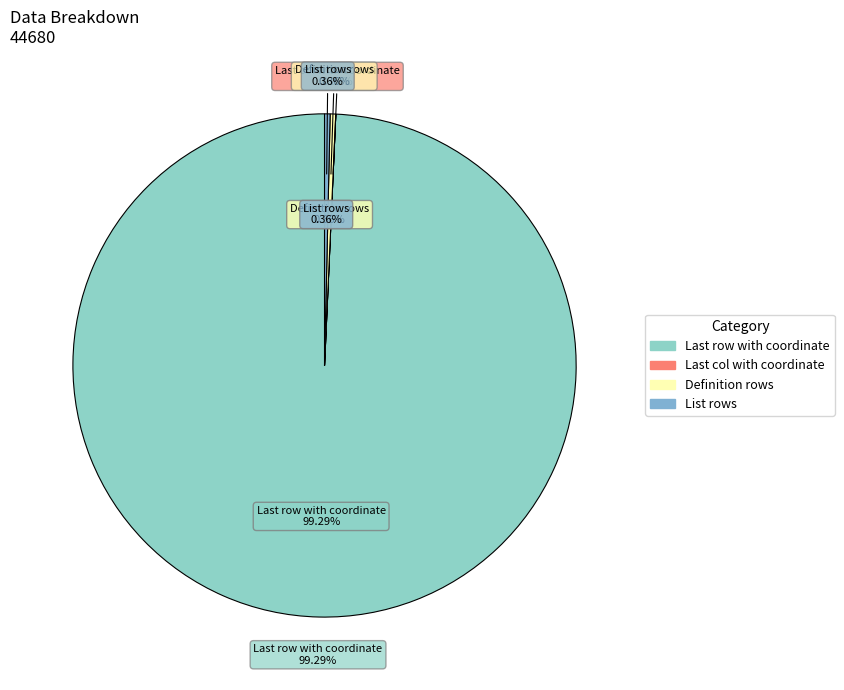

What is the smallest slice in the pie chart?

Last col with coordinate